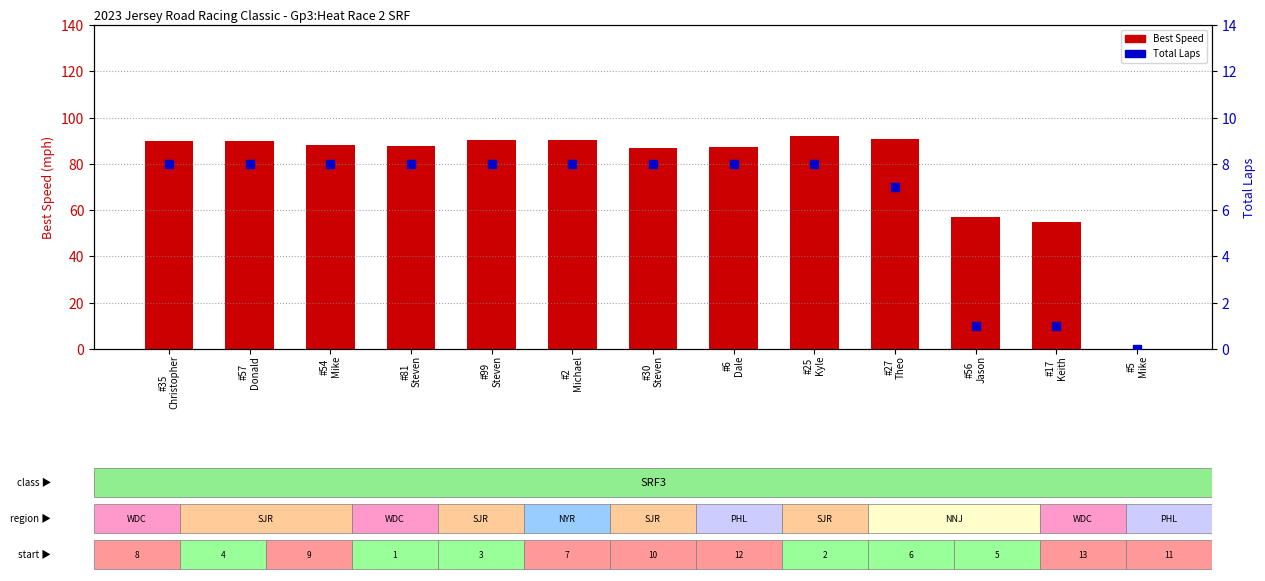

Which series has the largest total across all categories?

Best Speed